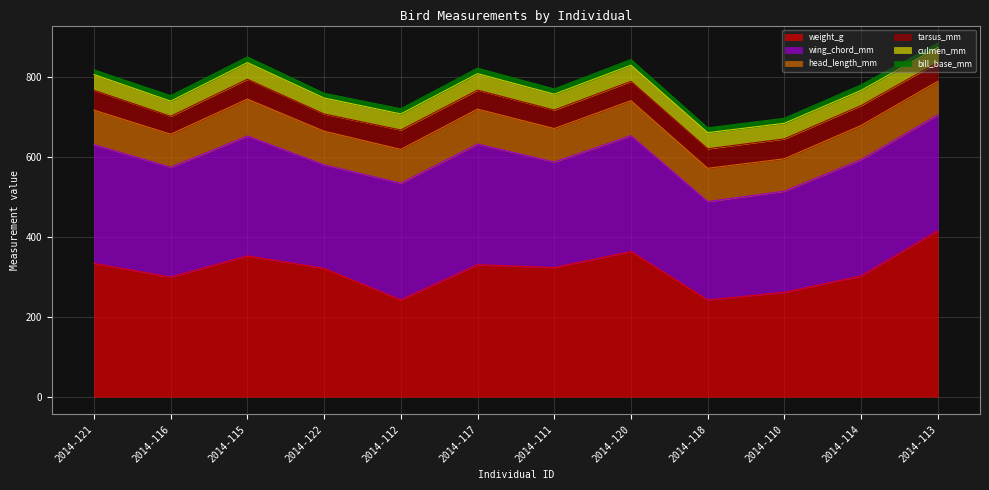

What position from the right is 2014-121?

12